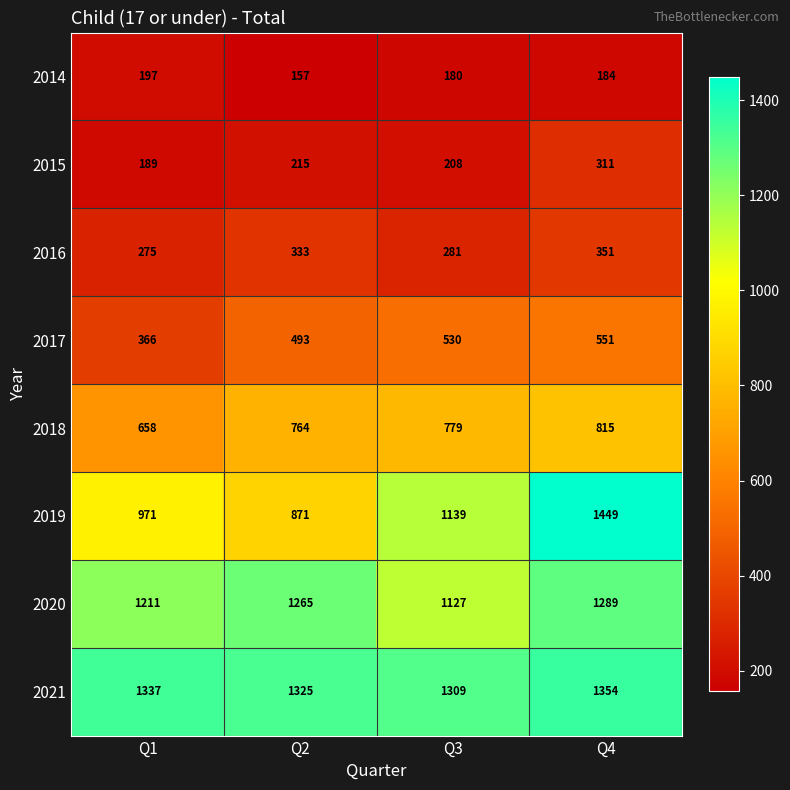

Rank the series by their maximum value, from highest to lowest.

2019, 2021, 2020, 2018, 2017, 2016, 2015, 2014